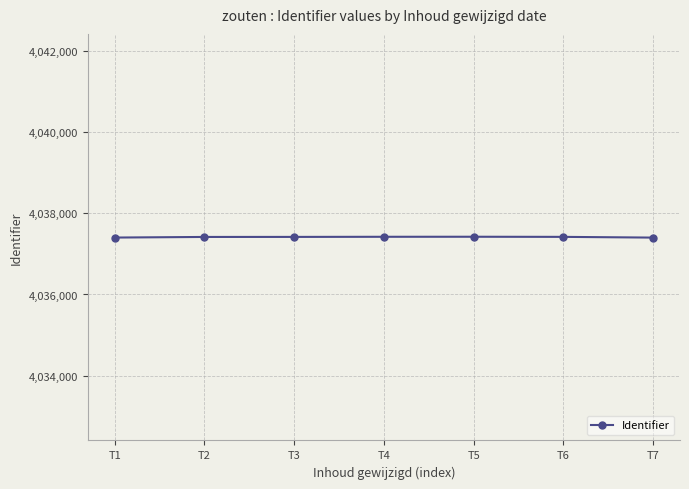

Approximately how many times larger is the value at T5 compared to T7?

1.0